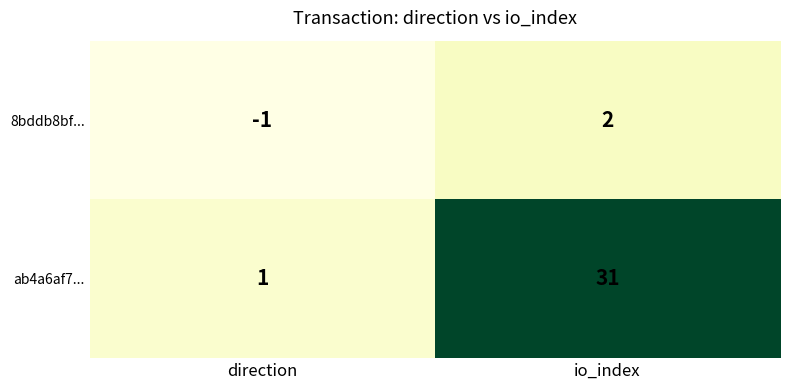

At which category is the sum across all series the highest?

io_index